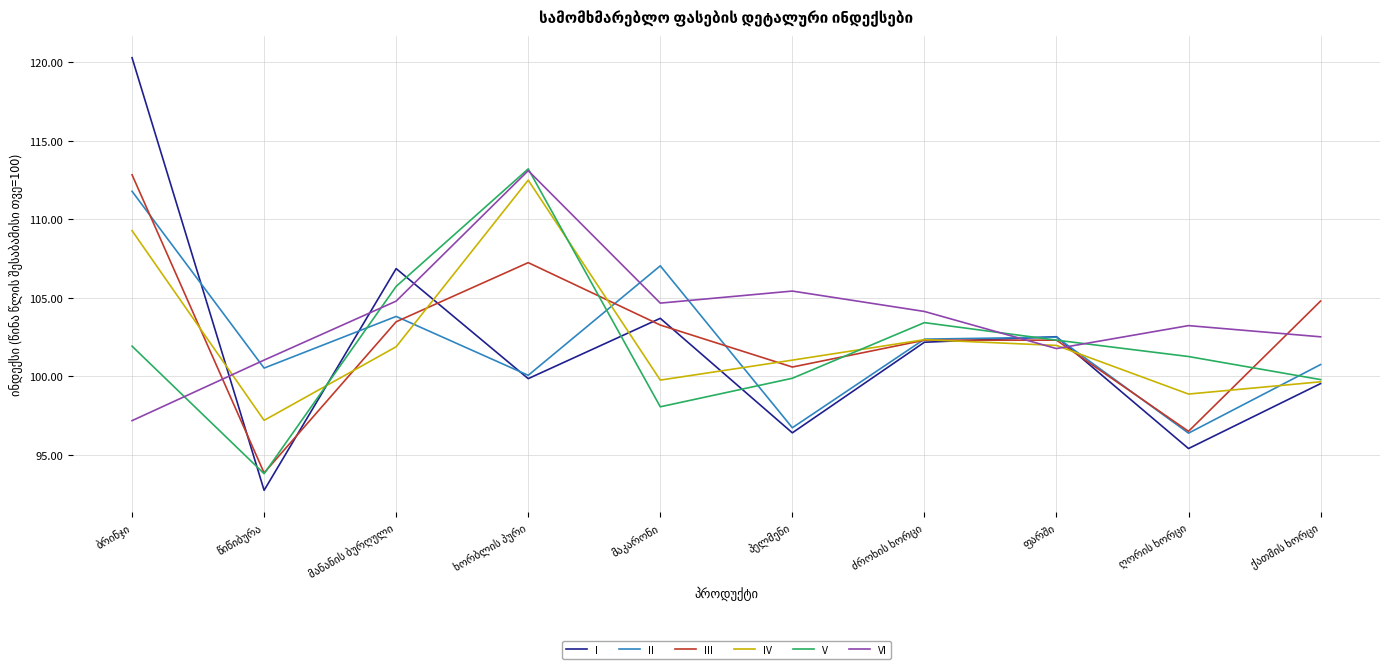

True or false: III and II cross at least once.

True